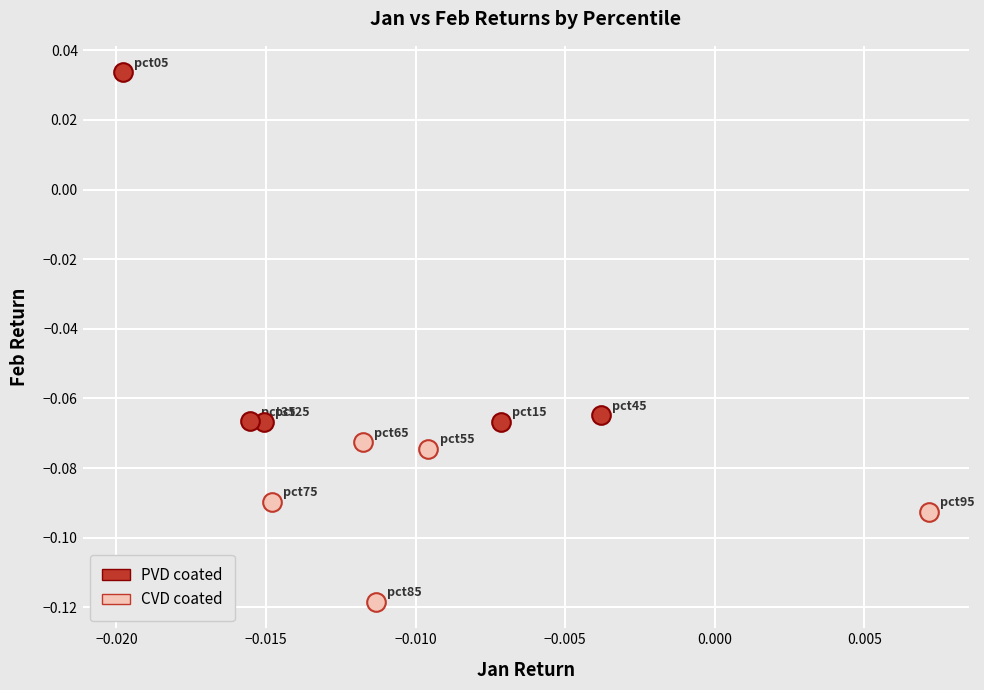

Which series reaches the maximum Y coordinate?

PVD coated